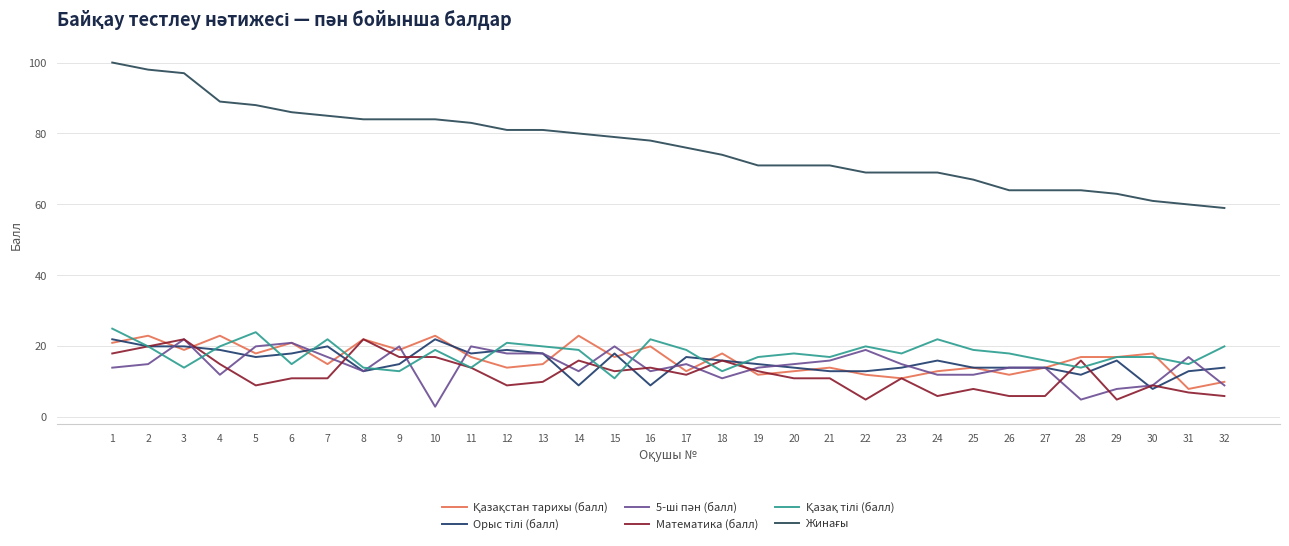

Which series has the widest spread of values?

Жинағы